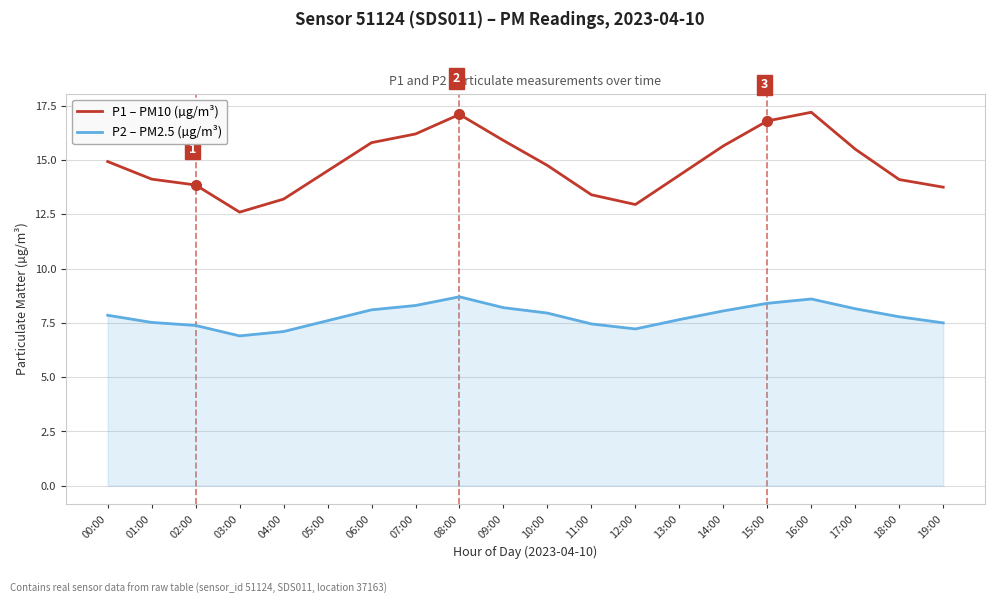

What is the sum of all P1 – PM10 (µg/m³) values?

296.6